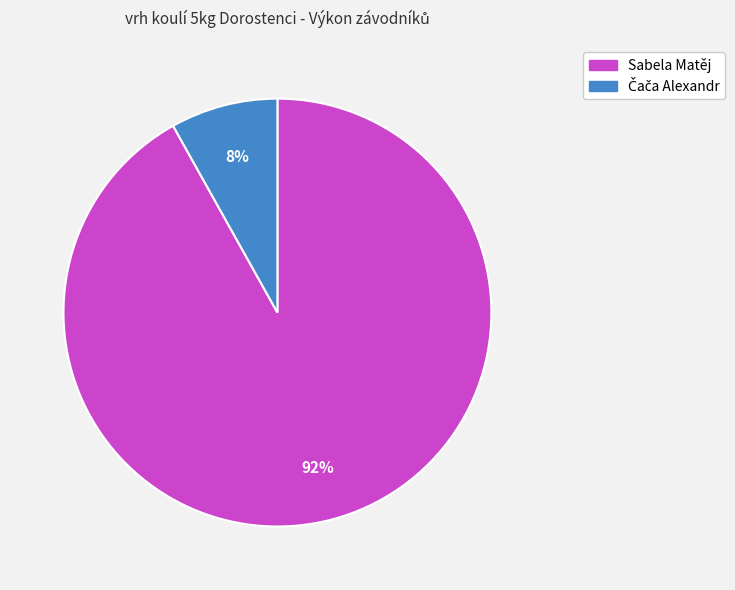

The Sabela Matěj slice represents 92% of the pie. True or false?

True